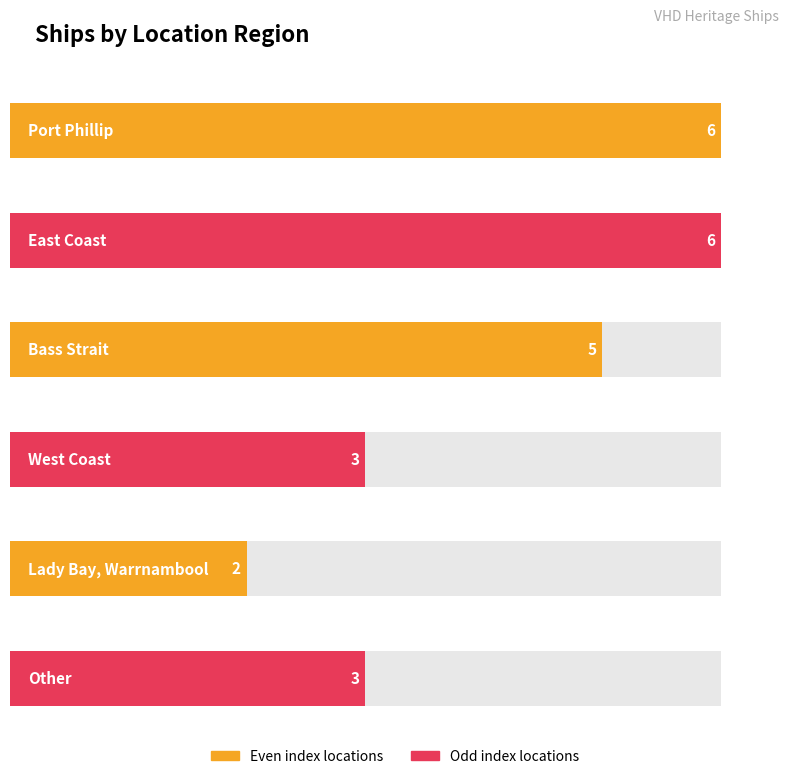

Reading left to right, what are all the values shown in this chart?

Port Phillip=6	East Coast=6	Bass Strait=5	West Coast=3	Lady Bay, Warrnambool=2	Other=3